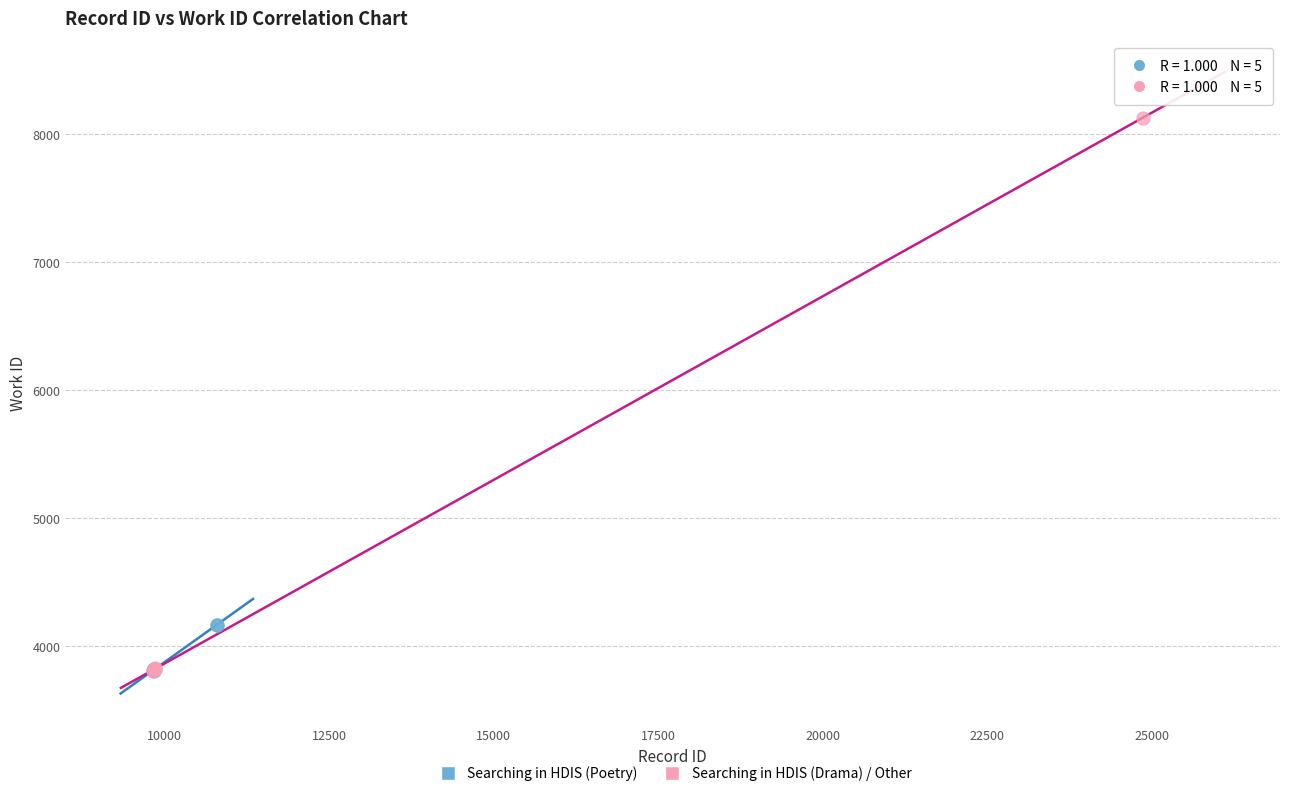

What are all the series names shown in the legend?

Searching in HDIS (Poetry), Searching in HDIS (Drama) / Other